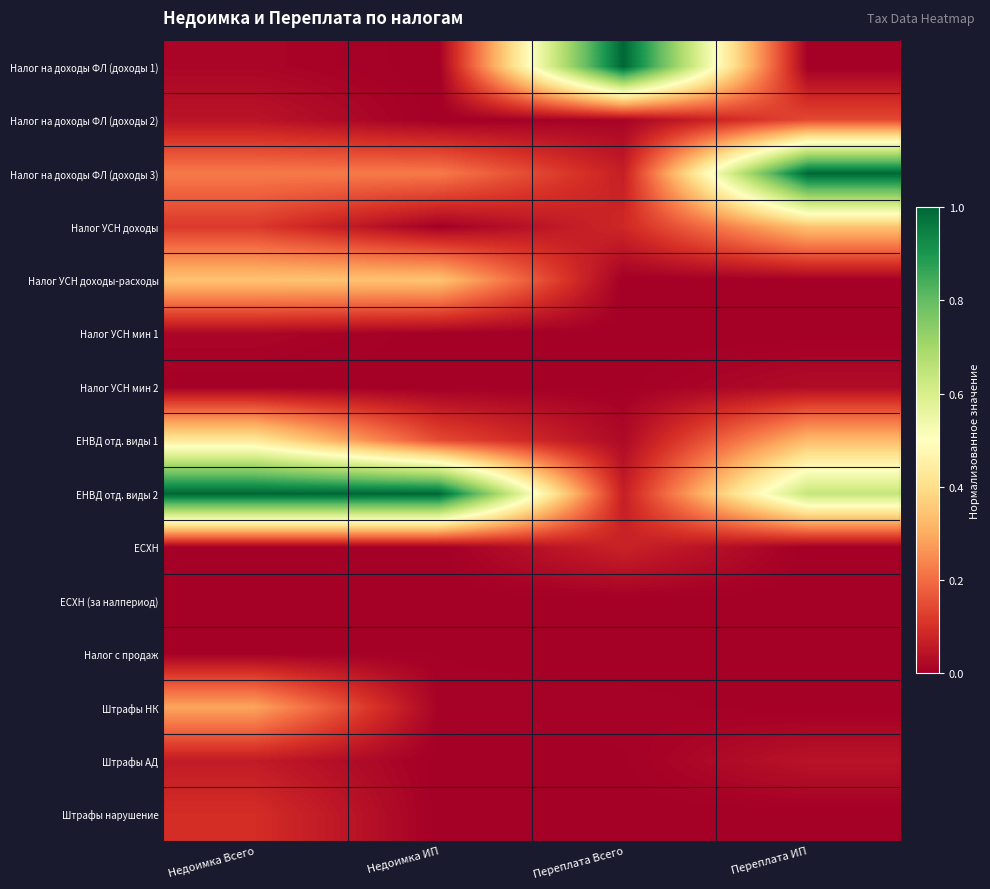

Which series has the largest total across all categories?

ЕНВД отд. виды 2